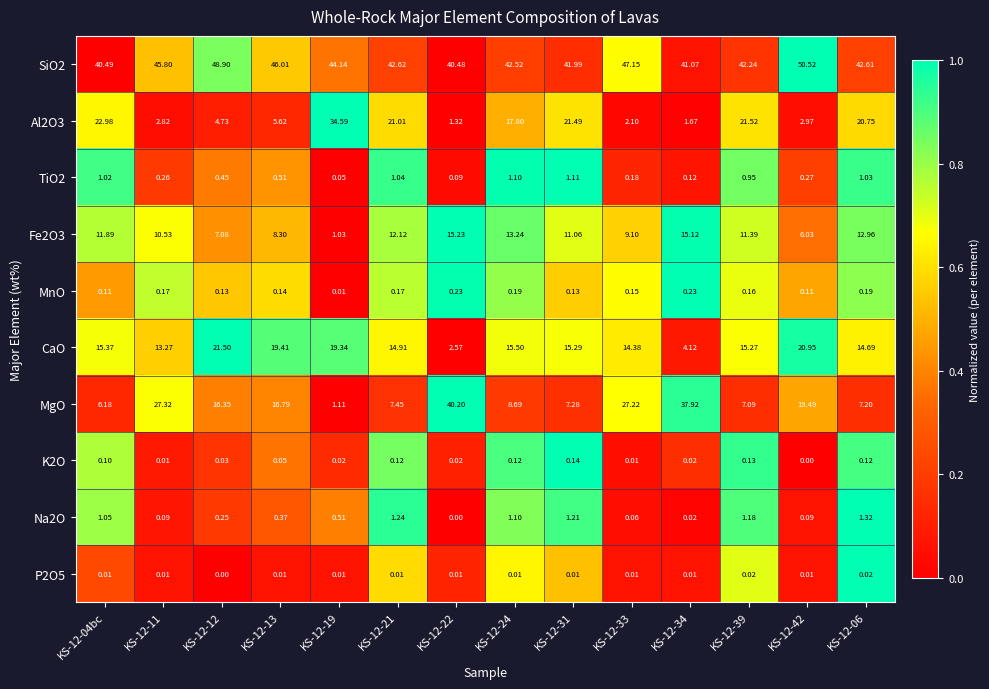

What is the difference between the highest and lowest values at KS-12-24?

42.5